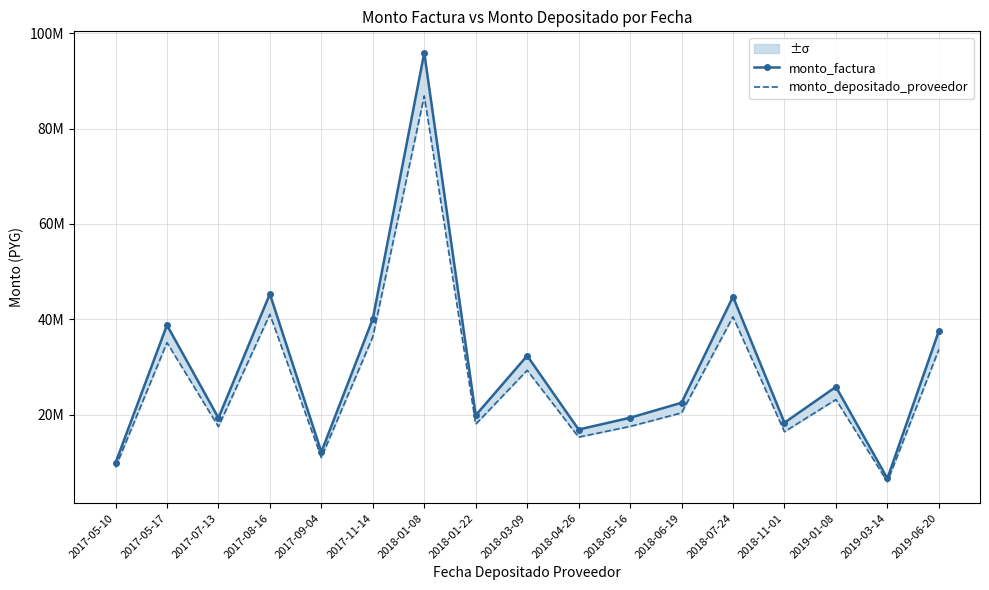

Where does the monto_factura series first go above 22482722?

2017-05-17